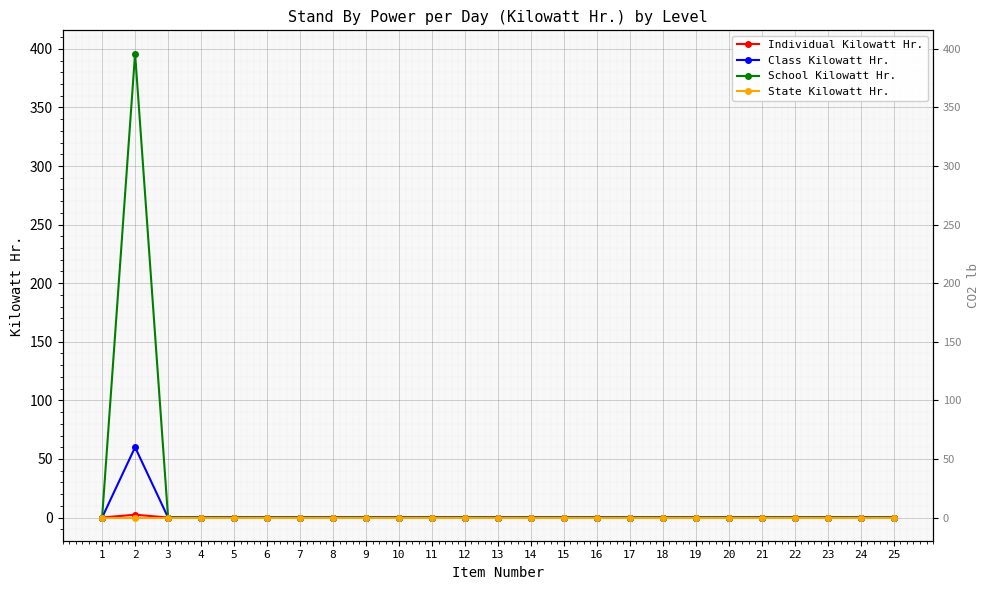

True or false: State Kilowatt Hr. has a value of 0.0 at 23.

True